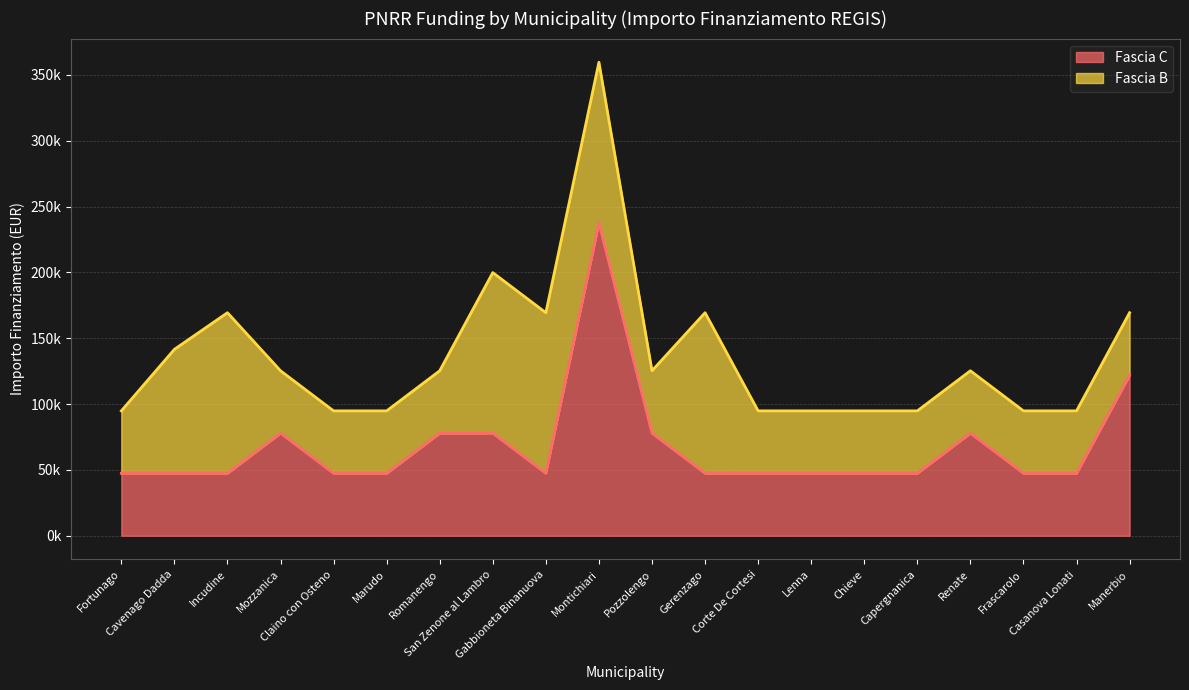

Rank the categories by value from lowest to highest.

Fortunago, Cavenago Dadda, Incudine, Claino con Osteno, Marudo, Gabbioneta Binanuova, Gerenzago, Corte De Cortesi, Lenna, Chieve, Capergnanica, Frascarolo, Casanova Lonati, Mozzanica, Romanengo, San Zenone al Lambro, Pozzolengo, Renate, Manerbio, Montichiari